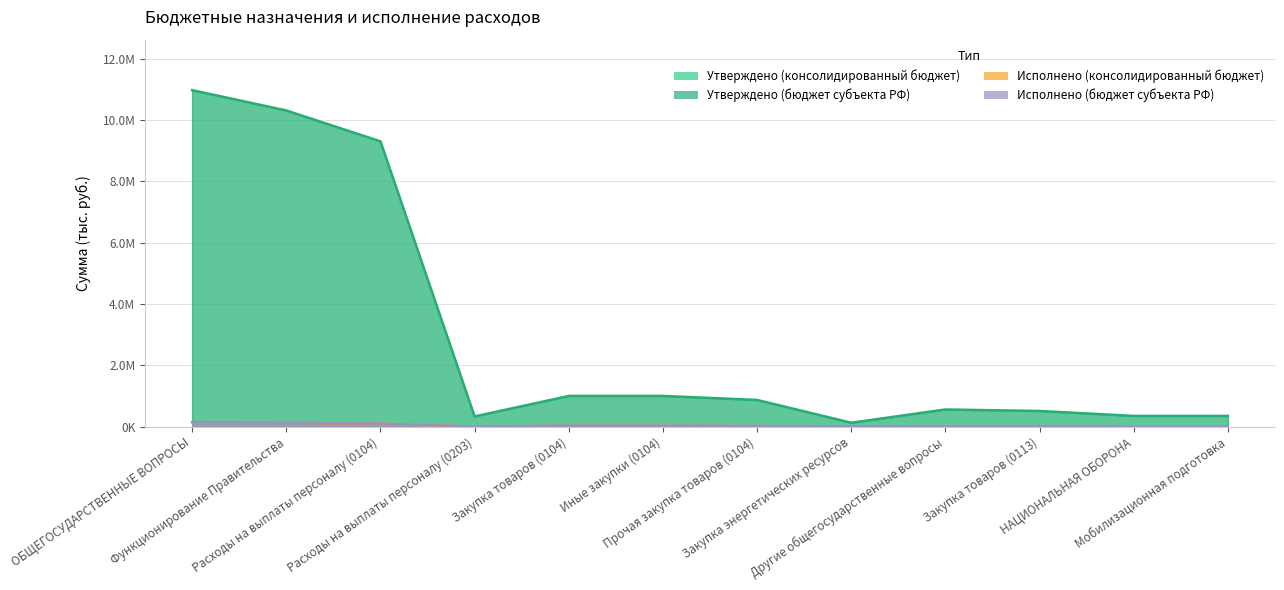

Which has a higher value, Расходы на выплаты персоналу (0104) or Расходы на выплаты персоналу (0203)?

Расходы на выплаты персоналу (0104)